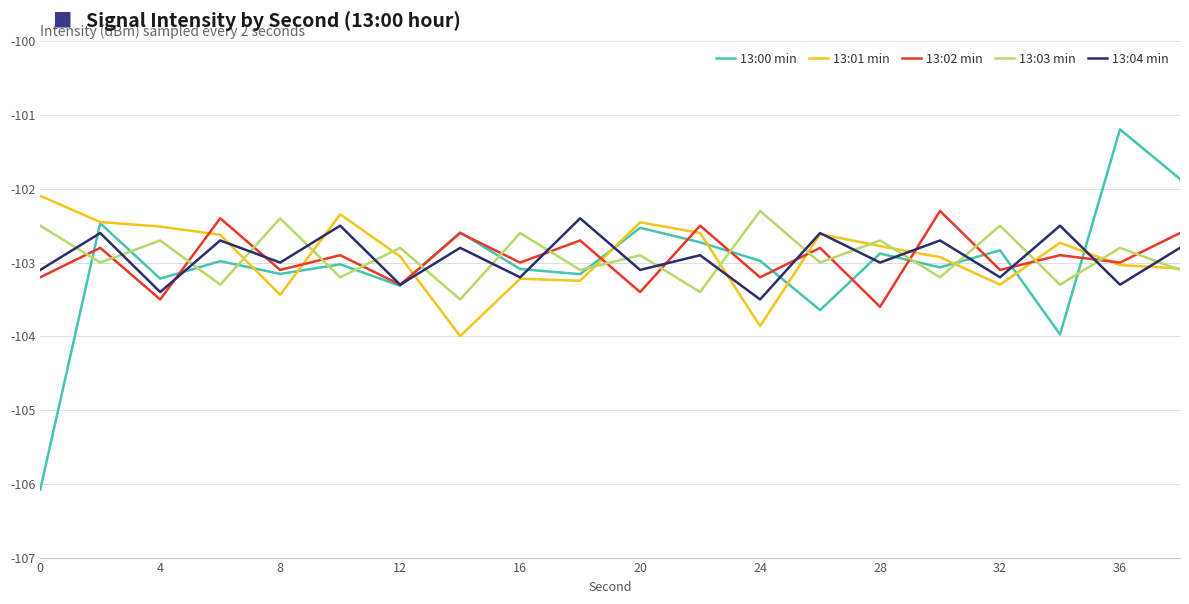

What are all the series names shown in the legend?

13:00 min, 13:01 min, 13:02 min, 13:03 min, 13:04 min